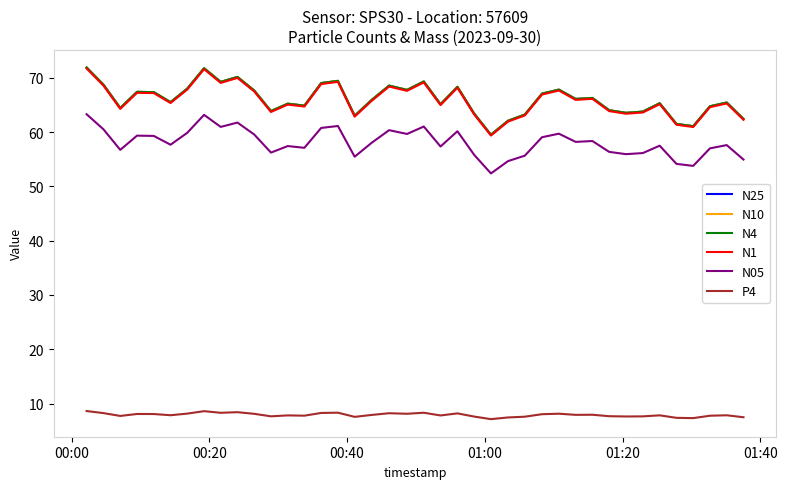

Which series has the widest spread of values?

N25